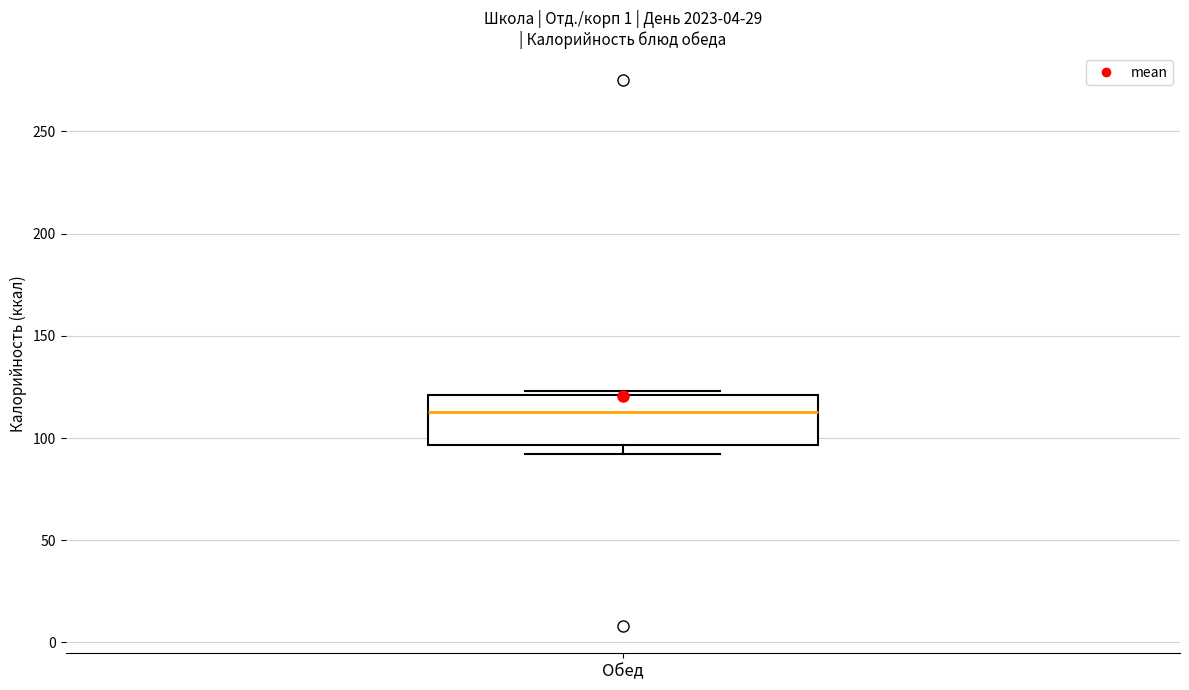

Read this box plot against the y-axis: the position of the median line, the range covered by the box, and the ends of both whiskers. The values are not printed on the chart, so give them approximately, as read against the axis.

median 115, box 95 to 120, whiskers 90 to 125